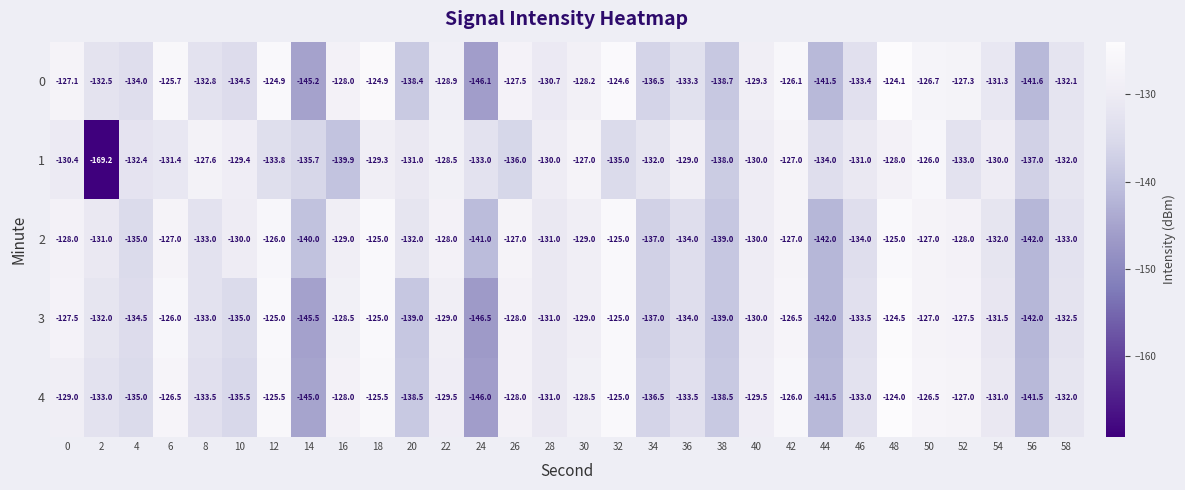

Which series has the largest range (max minus min)?

1